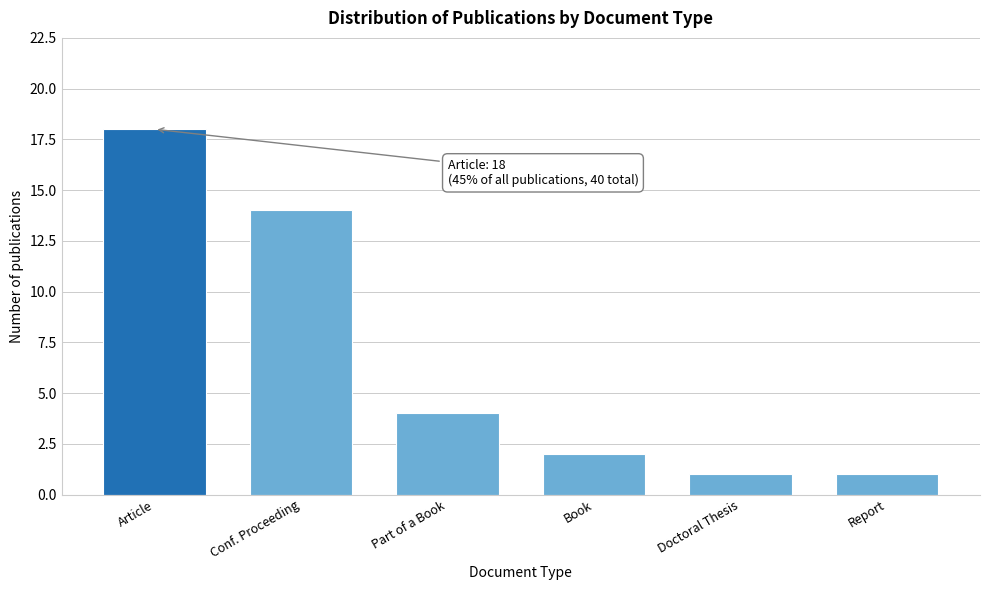

Reading left to right, transcribe all the data shown in this chart.

Article=18	Conf. Proceeding=14	Part of a Book=4	Book=2	Doctoral Thesis=1	Report=1